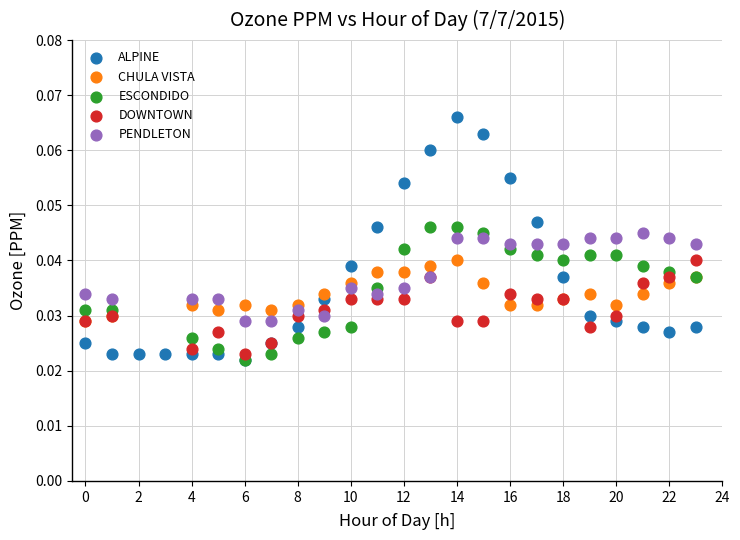

Which series contains the highest Y value?

ALPINE